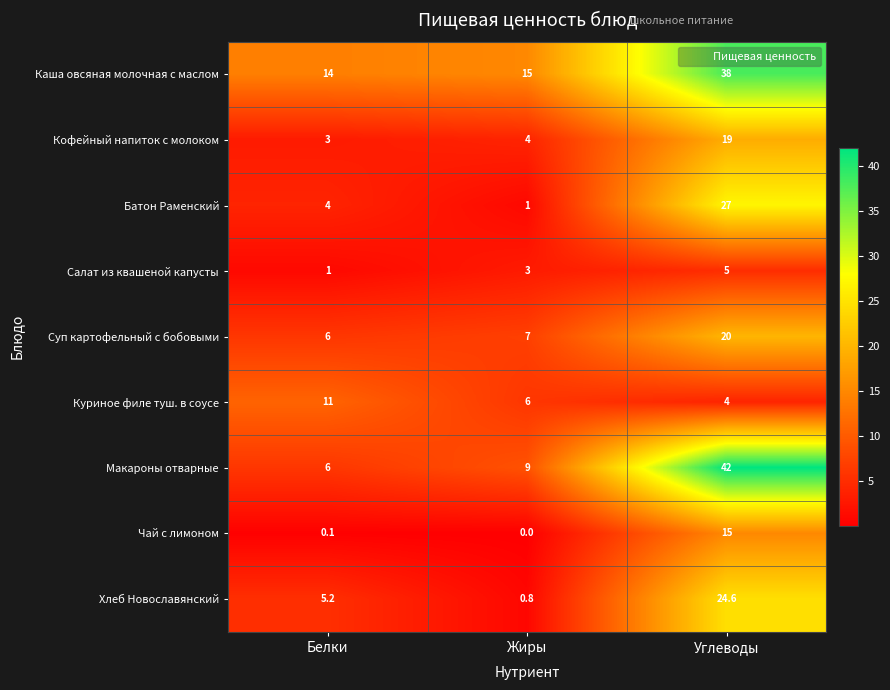

Reading left to right, what are all the values shown in this chart?

Каша овсяная молочная с маслом: Белки=14.0	Жиры=15.0	Углеводы=38.0
Кофейный напиток с молоком: Белки=3.0	Жиры=4.0	Углеводы=19.0
Батон Раменский: Белки=4.0	Жиры=1.0	Углеводы=27.0
Салат из квашеной капусты: Белки=1.0	Жиры=3.0	Углеводы=5.0
Суп картофельный с бобовыми: Белки=6.0	Жиры=7.0	Углеводы=20.0
Куриное филе туш. в соусе: Белки=11.0	Жиры=6.0	Углеводы=4.0
Макароны отварные: Белки=6.0	Жиры=9.0	Углеводы=42.0
Чай с лимоном: Белки=0.1	Жиры=0.0	Углеводы=15.0
Хлеб Новославянский: Белки=5.2	Жиры=0.8	Углеводы=24.6